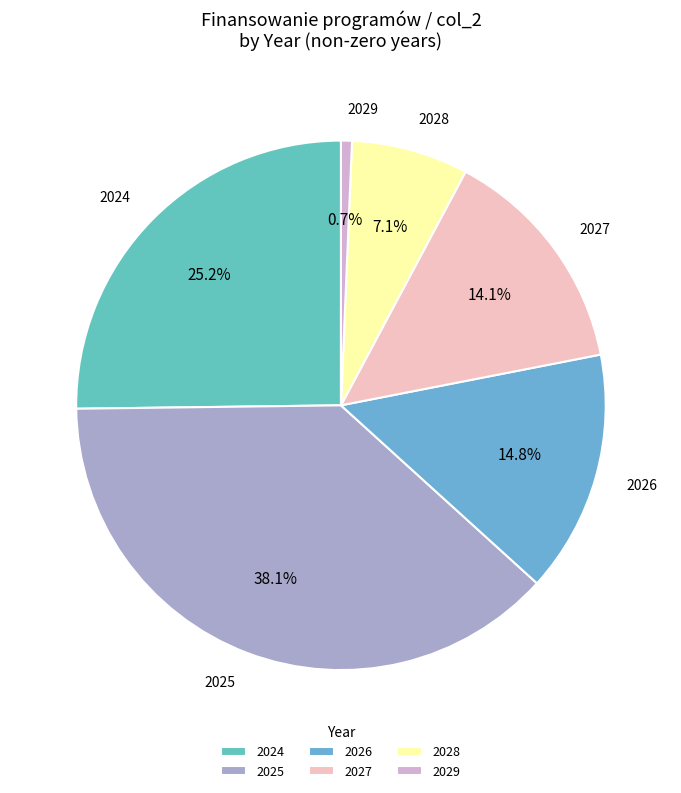

Approximately how many times larger is the value at 2025 compared to 2026?

2.6